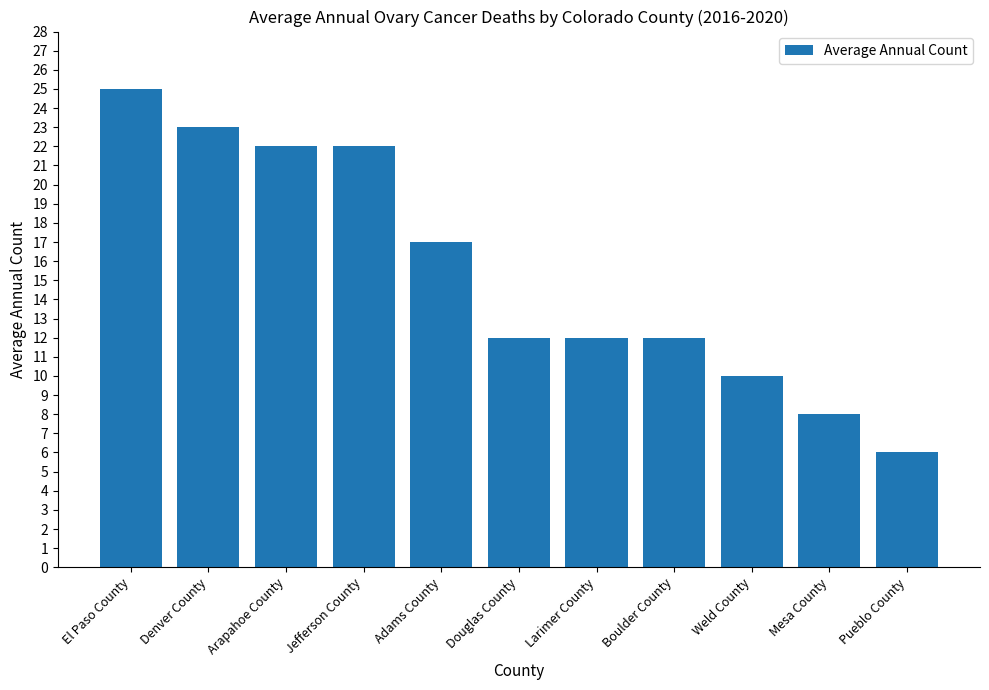

Read the value at Jefferson County.

22